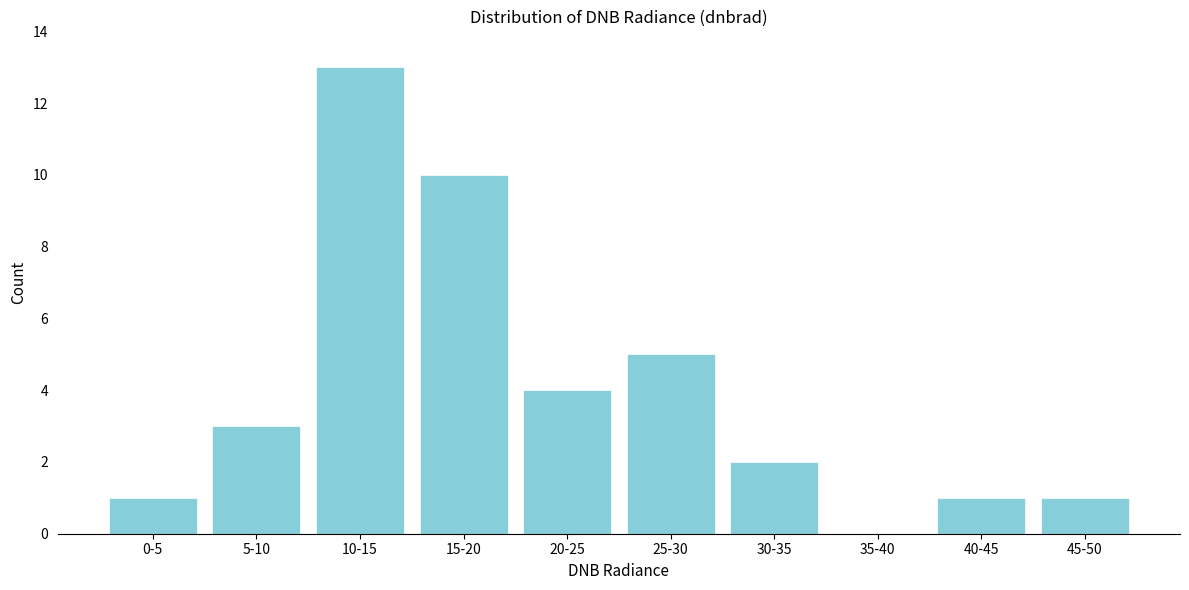

Reading left to right, extract all data points from this chart.

0-5=1	5-10=3	10-15=13	15-20=10	20-25=4	25-30=5	30-35=2	35-40=0	40-45=1	45-50=1